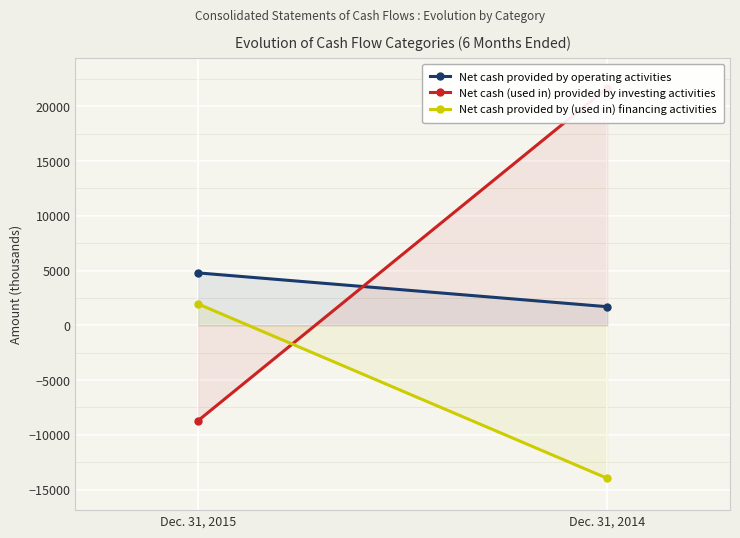

Is it true that Net cash provided by operating activities equals 697 at Dec. 31, 2014?

False